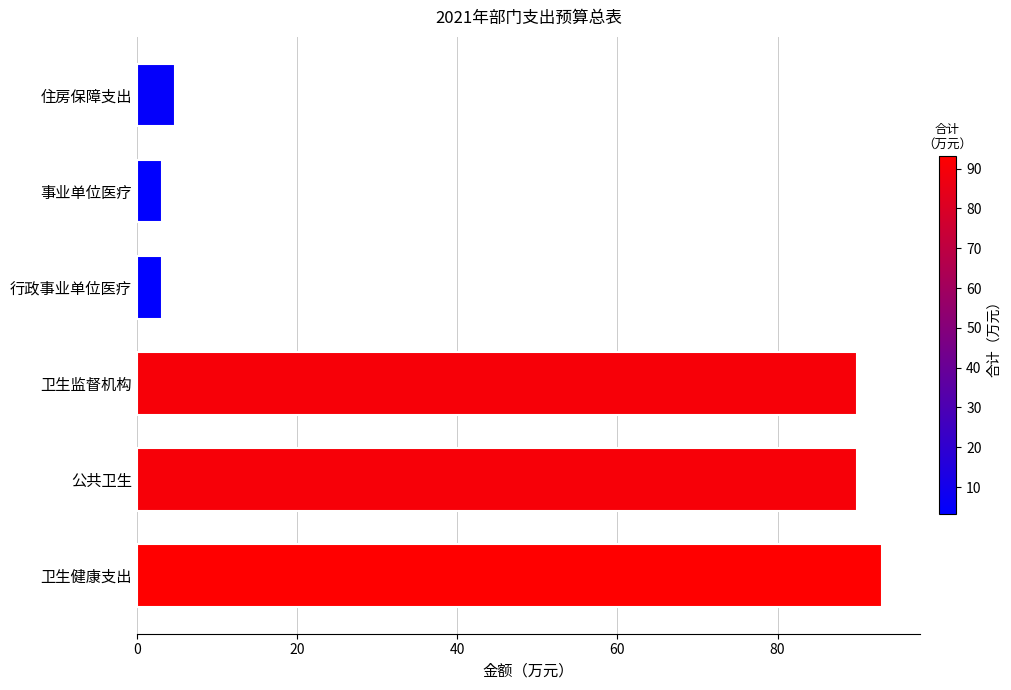

Between 卫生健康支出 and 住房保障支出, which is larger?

卫生健康支出